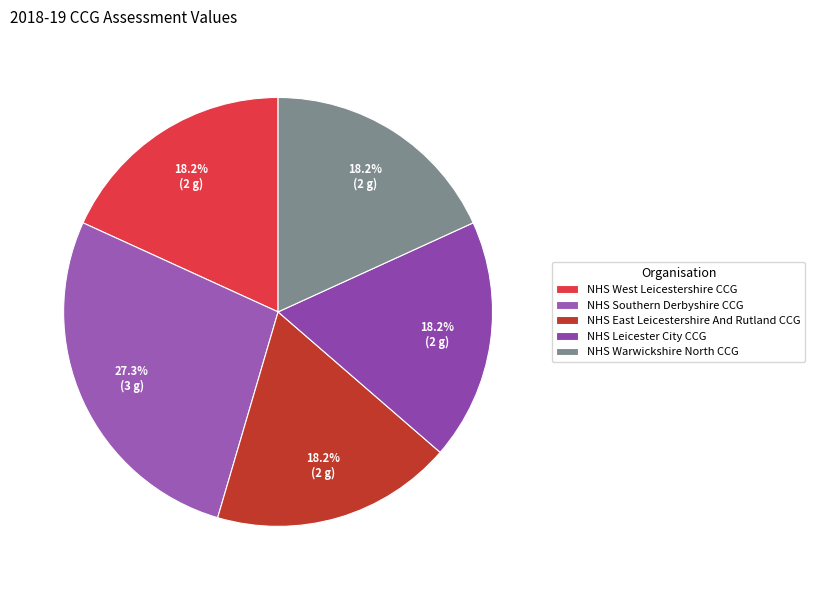

What percentage is the NHS Warwickshire North CCG slice, to the nearest percent?

18%